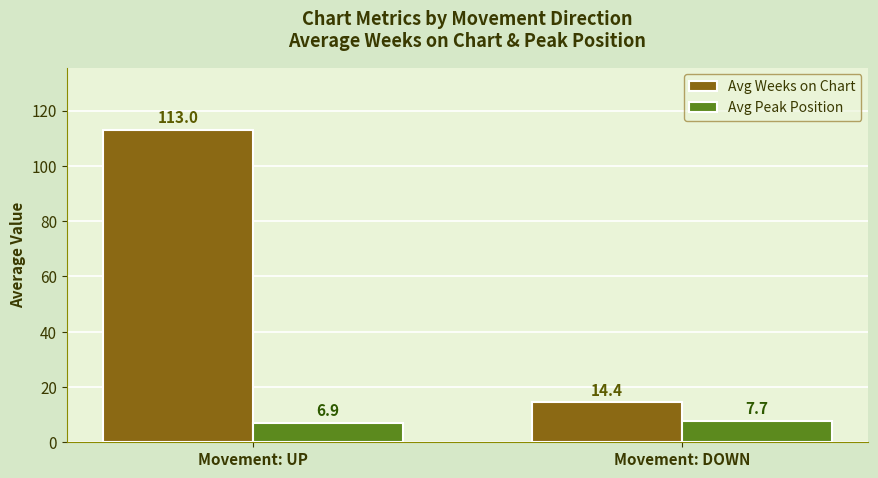

What are all the series names shown in the legend?

Avg Weeks on Chart, Avg Peak Position